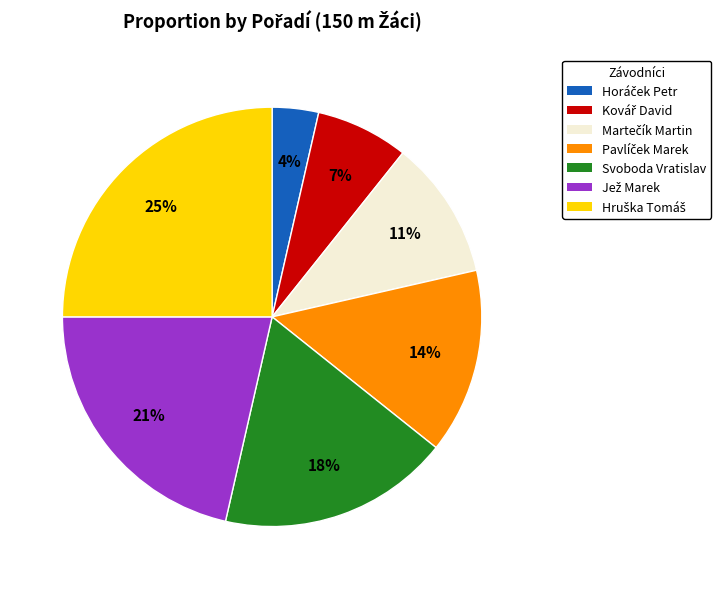

What percentage is the Svoboda Vratislav slice, to the nearest percent?

18%